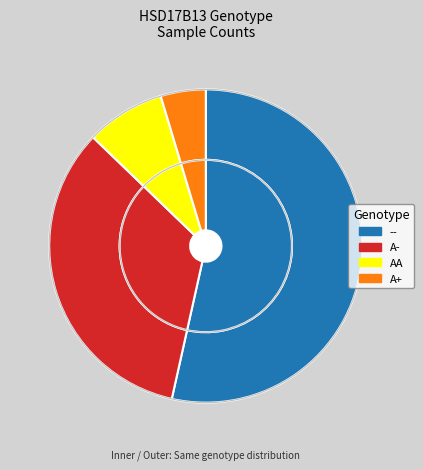

Is it true that A+ is 5% of the pie?

True